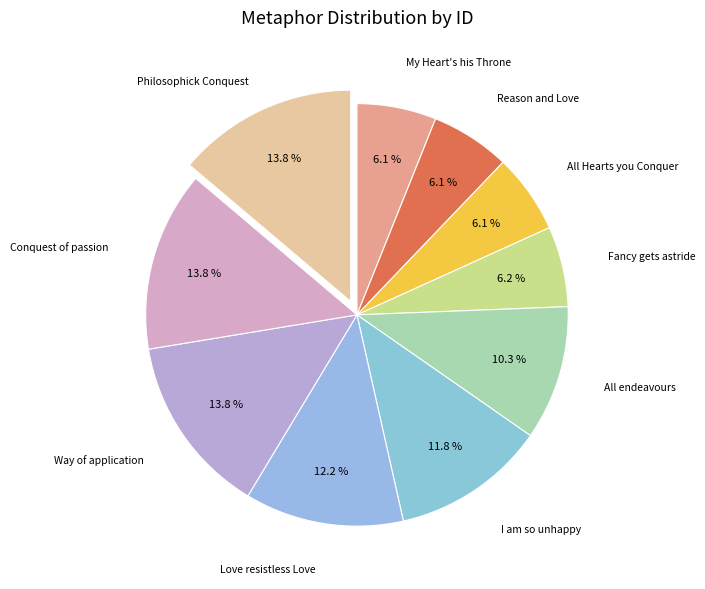

Is it true that Fancy gets astride is 13% of the pie?

False